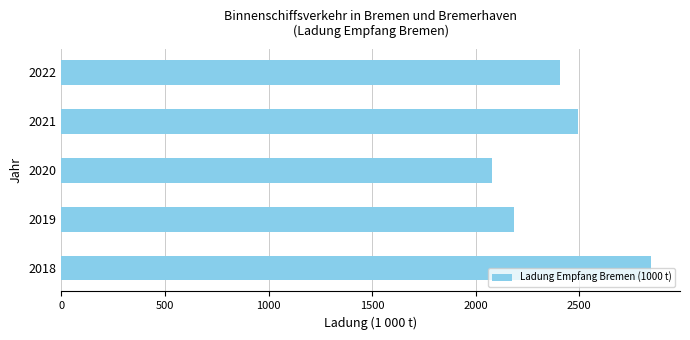

Rank the categories by value from highest to lowest.

2018, 2021, 2022, 2019, 2020